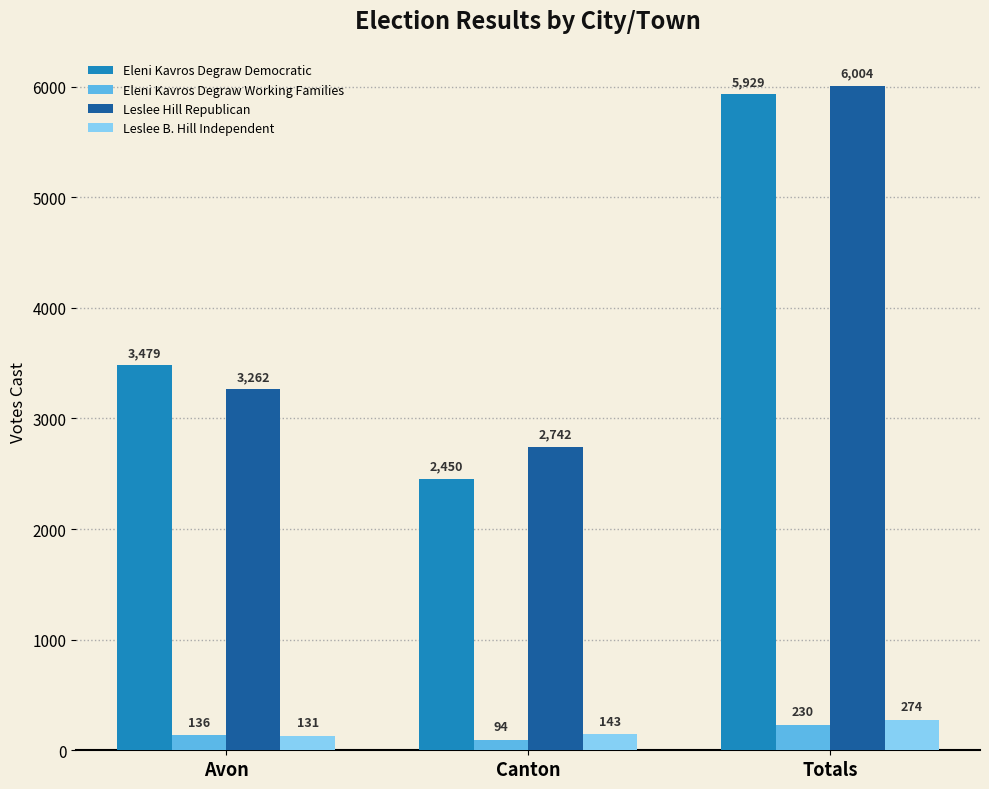

Reading left to right, list all the values displayed in this chart.

Eleni Kavros Degraw Democratic: 3479	2450	5929
Eleni Kavros Degraw Working Families: 136	94	230
Leslee Hill Republican: 3262	2742	6004
Leslee B. Hill Independent: 131	143	274